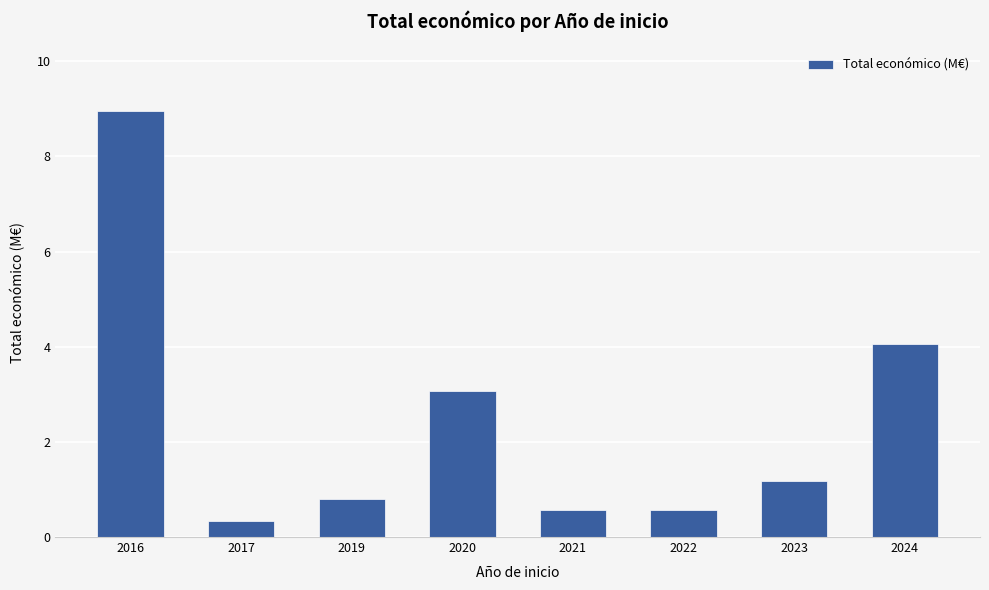

How many distinct data groups are displayed?

1